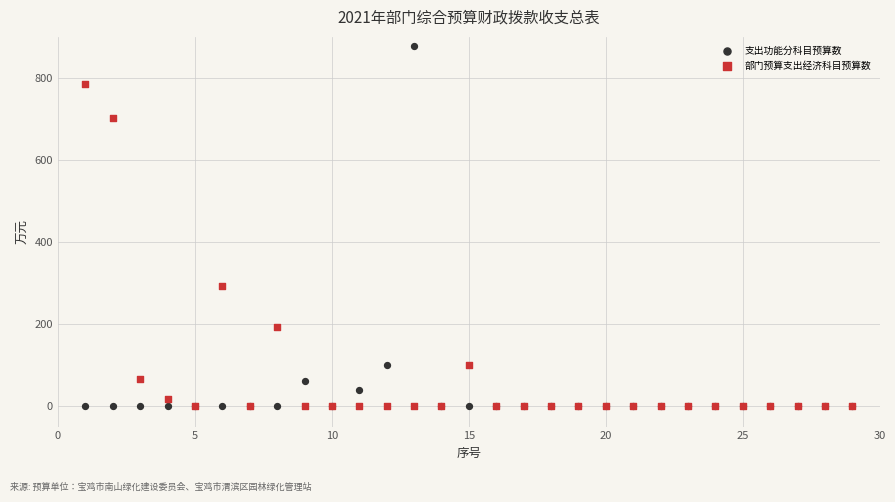

Which series has the largest Y range (max minus min)?

支出功能分科目预算数